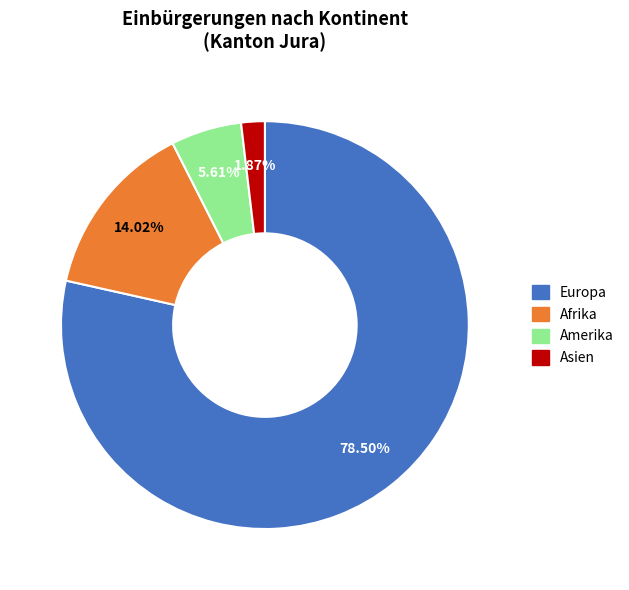

To the nearest percent, what is the difference between the largest and smallest slice percentages?

77%